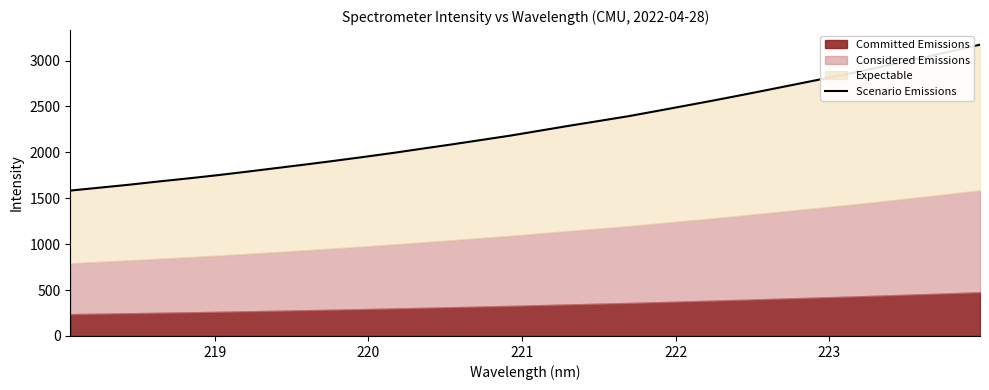

What is the value of the 20th point from the left?

2393.5